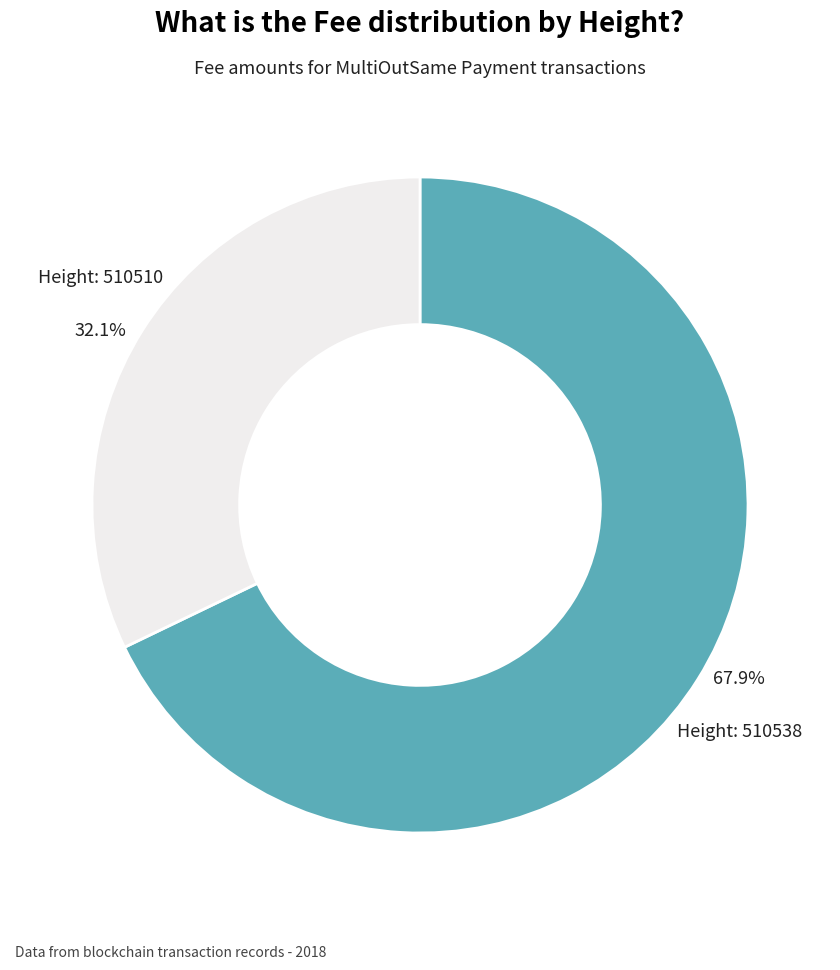

To the nearest percent, what is the average slice percentage?

50%